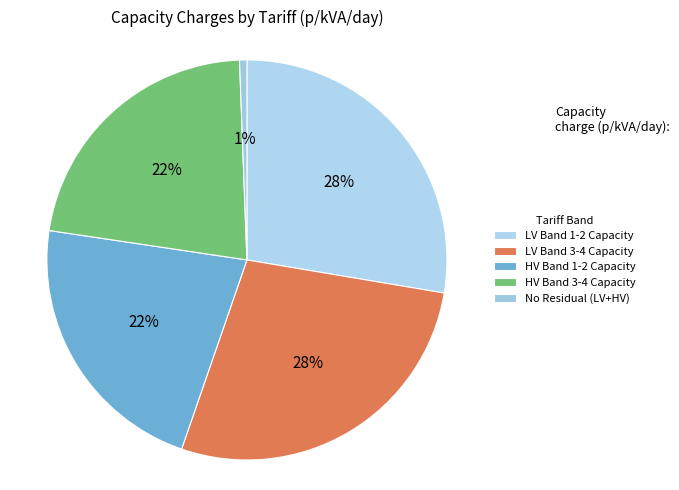

How many slices are in this pie chart?

5